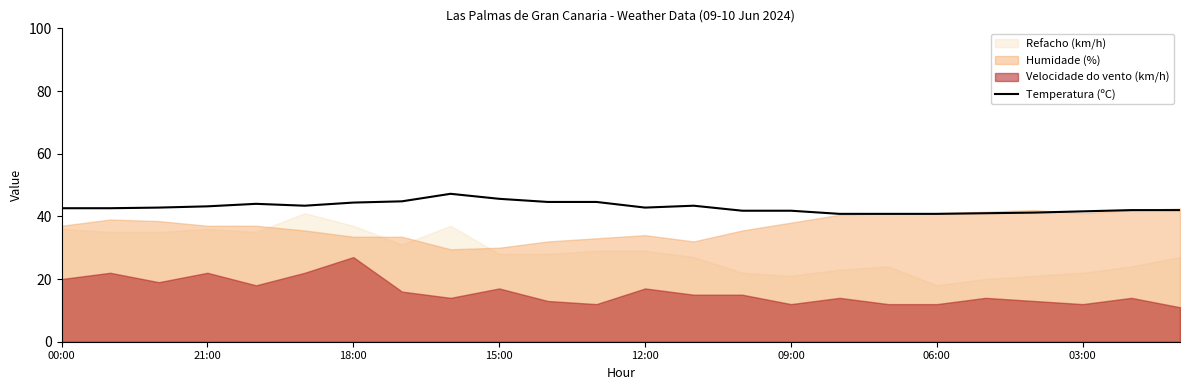

The value at 22 is 42.0. True or false?

True